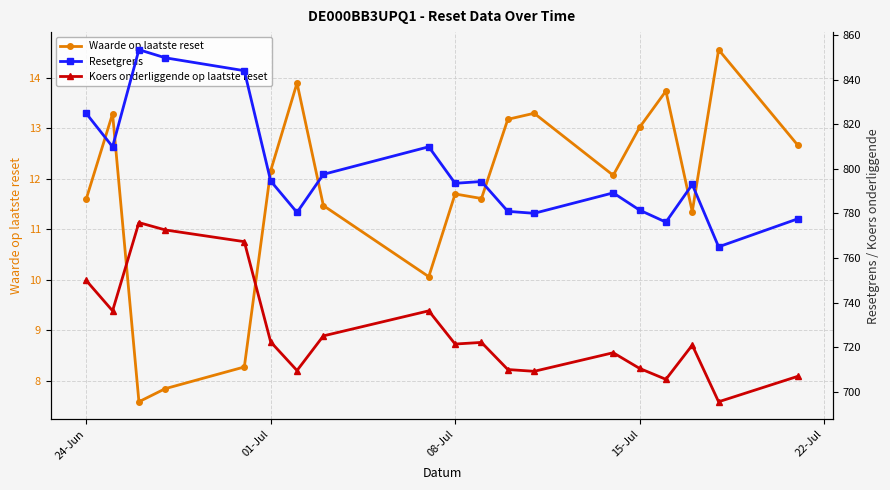

The value of Waarde op laatste reset at 08-Jul is 11.7. True or false?

True